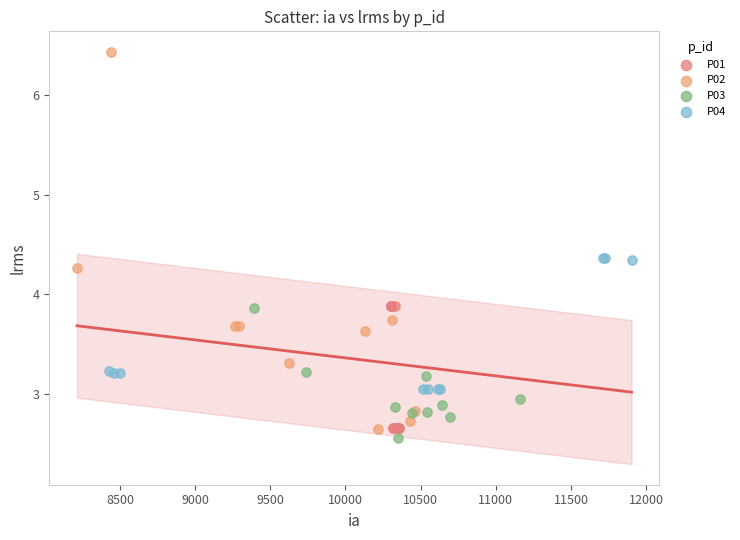

Which series reaches the maximum Y coordinate?

P02